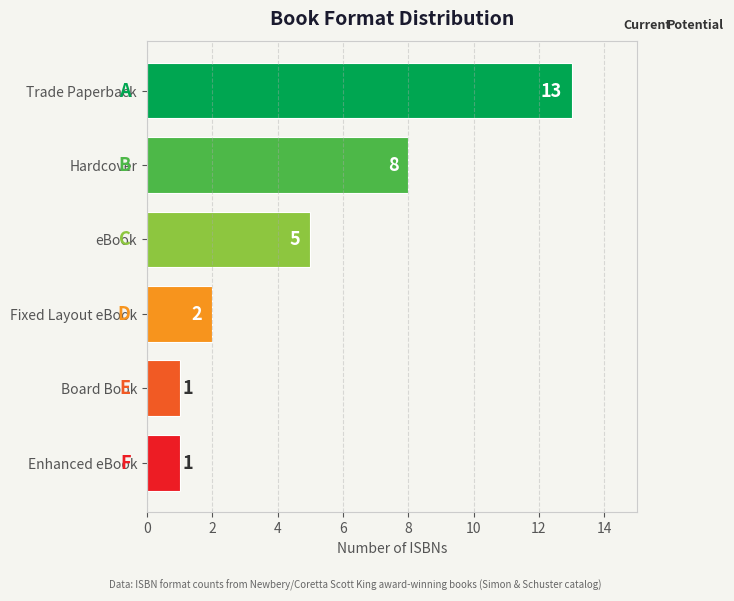

What is the label of the 4th bar from the bottom?

eBook